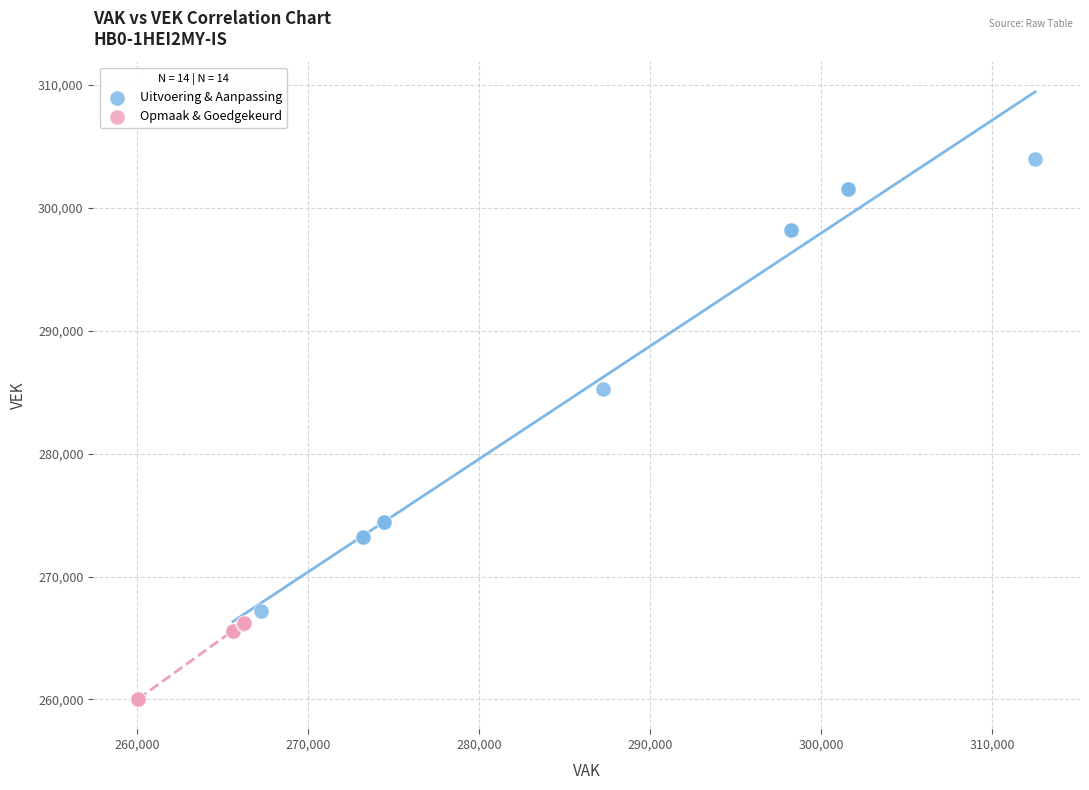

Which series has the widest spread of Y values?

Uitvoering & Aanpassing